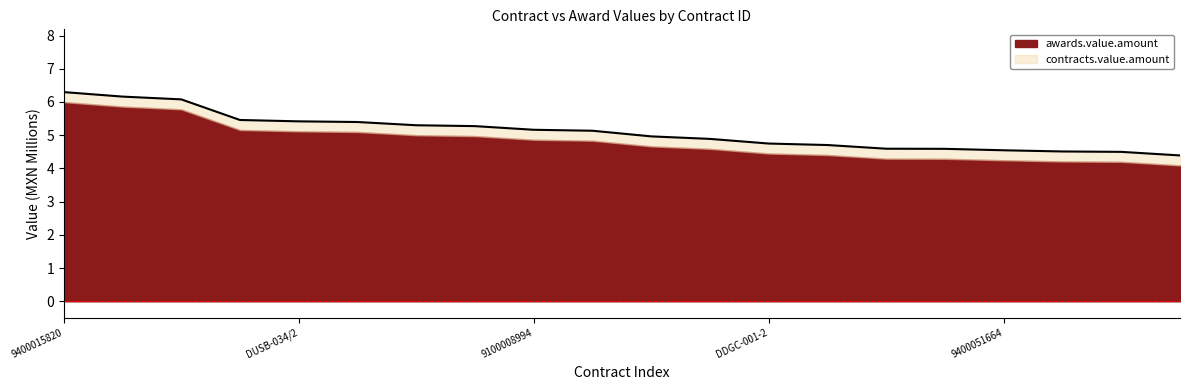

What is the total value across all series at 9100008994?

5.2